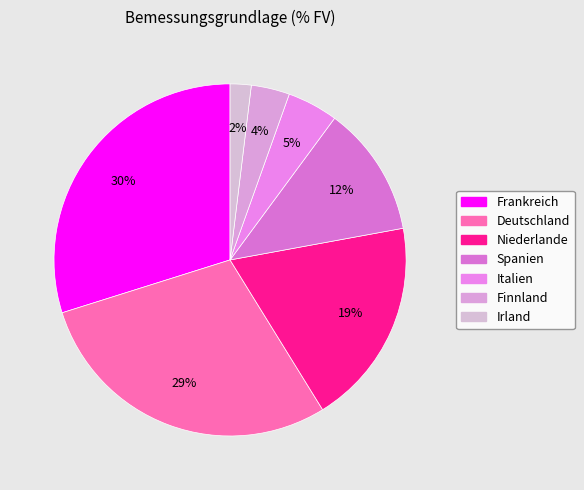

Which category has the biggest portion of the pie?

Frankreich